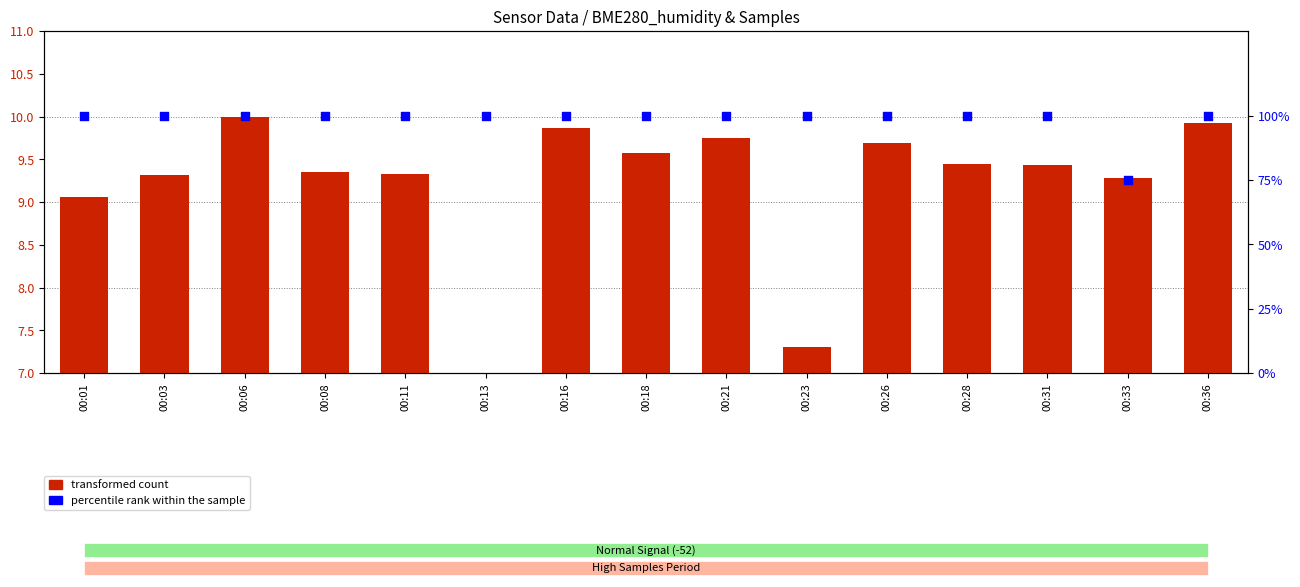

Which series has the largest total across all categories?

percentile rank within the sample